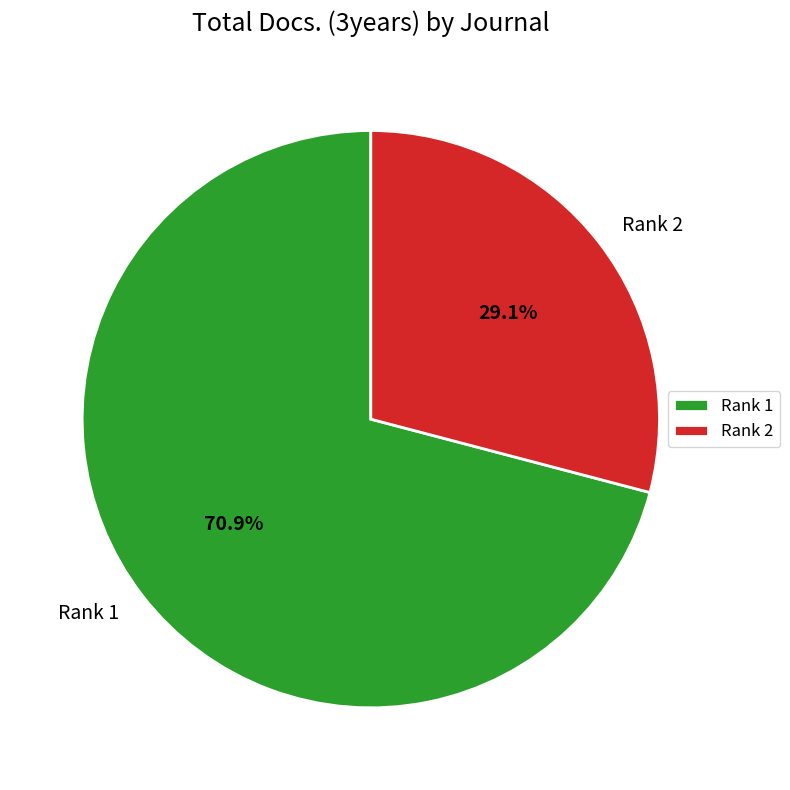

Does Rank 2 account for over 50% of the chart?

No